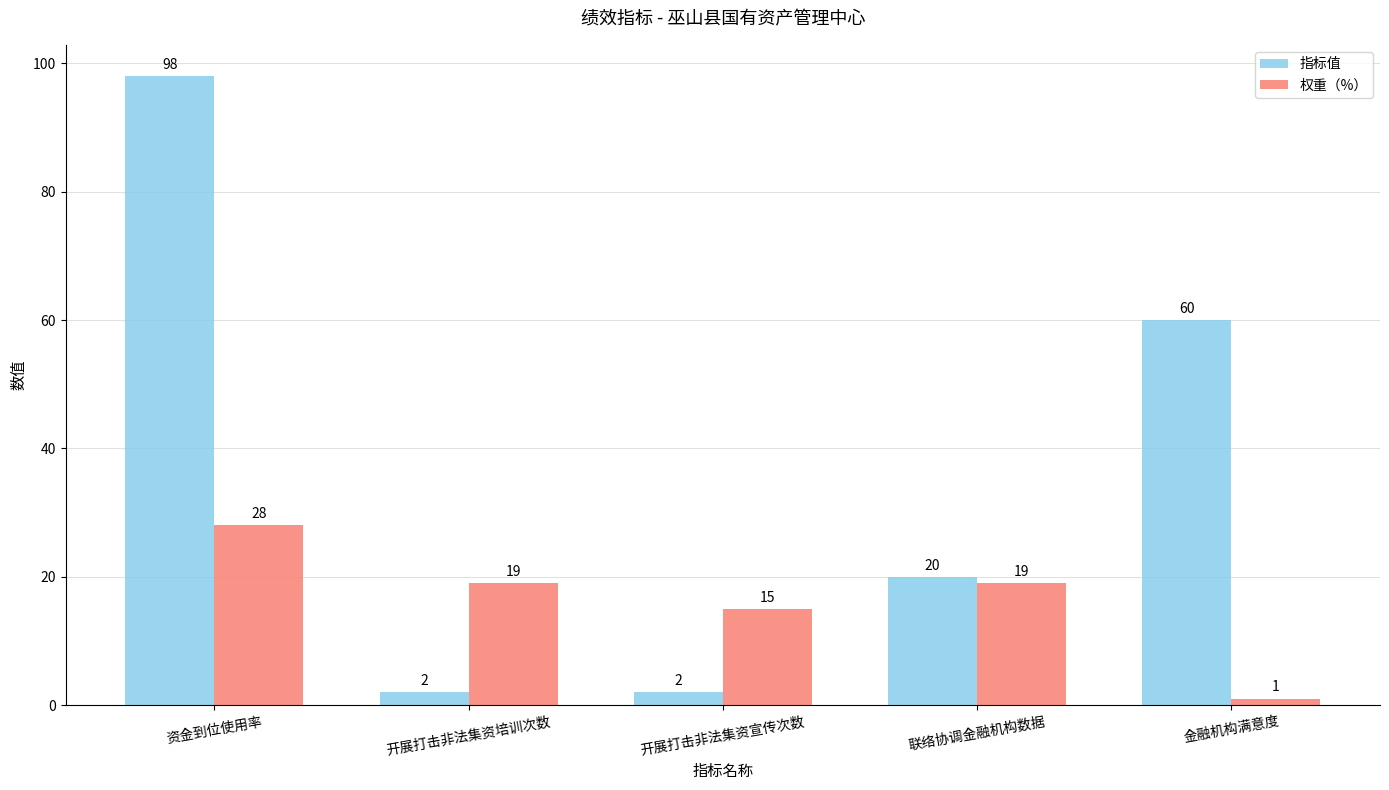

What is the sum of all 指标值 values?

182